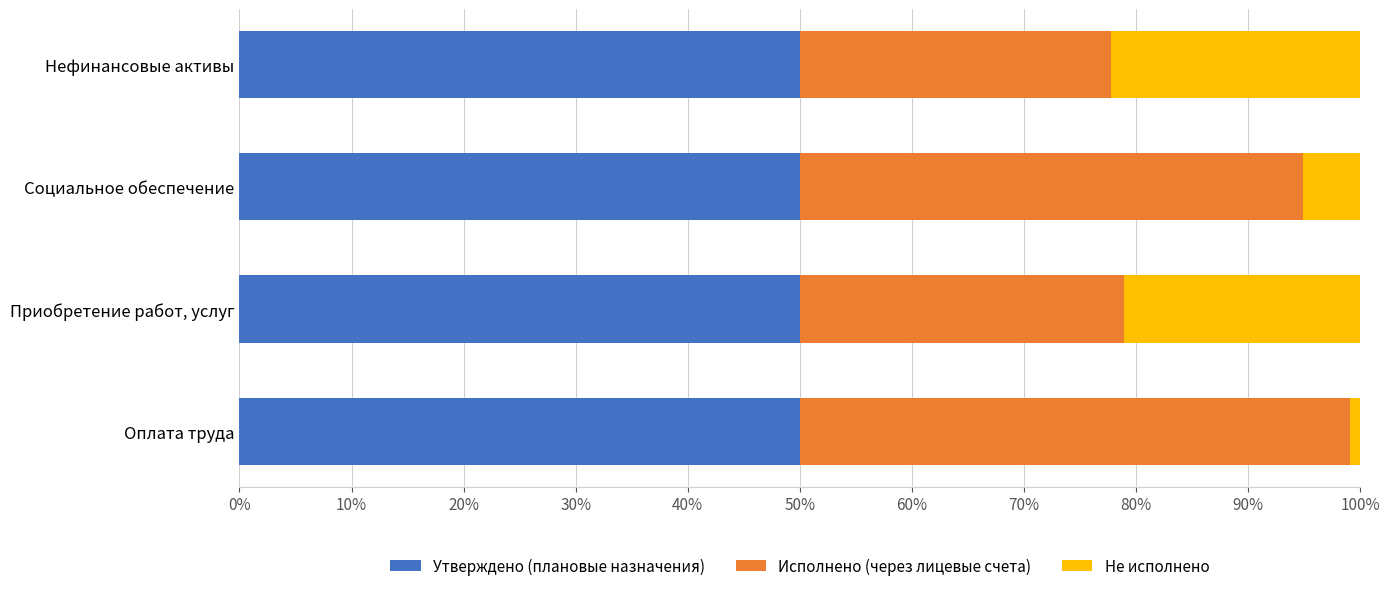

What is the sum of the Утверждено (плановые назначения) values at Нефинансовые активы and Приобретение работ, услуг?

100.0